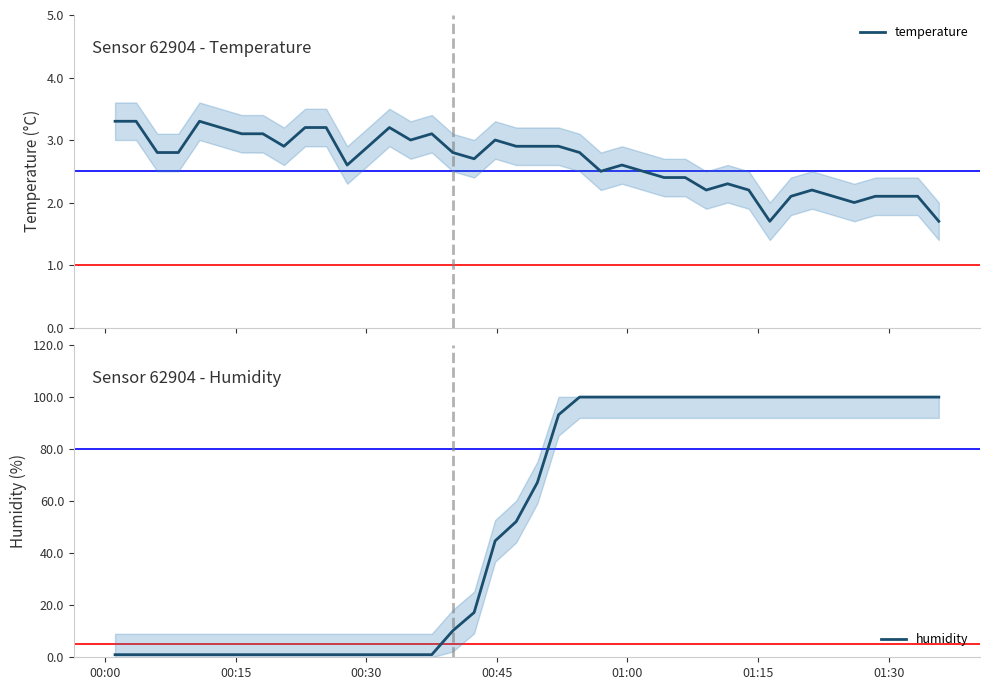

Reading right to left, list all the values displayed in this chart.

temperature: 1.7	2.1	2.1	2.1	2.0	2.1	2.2	2.1	1.7	2.2	2.3	2.2	2.4	2.4	2.5	2.6	2.5	2.8	2.9	2.9	2.9	3.0	2.7	2.8	3.1	3.0	3.2	2.9	2.6	3.2	3.2	2.9	3.1	3.1	3.2	3.3	2.8	2.8	3.3	3.3
humidity: 99.9	99.9	99.9	99.9	99.9	99.9	99.9	99.9	99.9	99.9	99.9	99.9	99.9	99.9	99.9	99.9	99.9	99.9	93.1	67.1	52.1	44.7	17.2	10.2	1.0	1.0	1.0	1.0	1.0	1.0	1.0	1.0	1.0	1.0	1.0	1.0	1.0	1.0	1.0	1.0